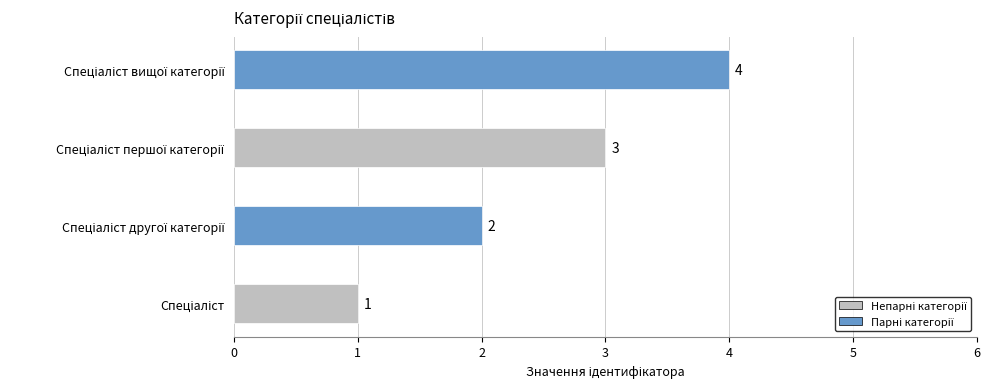

What is the maximum value shown in the chart?

4